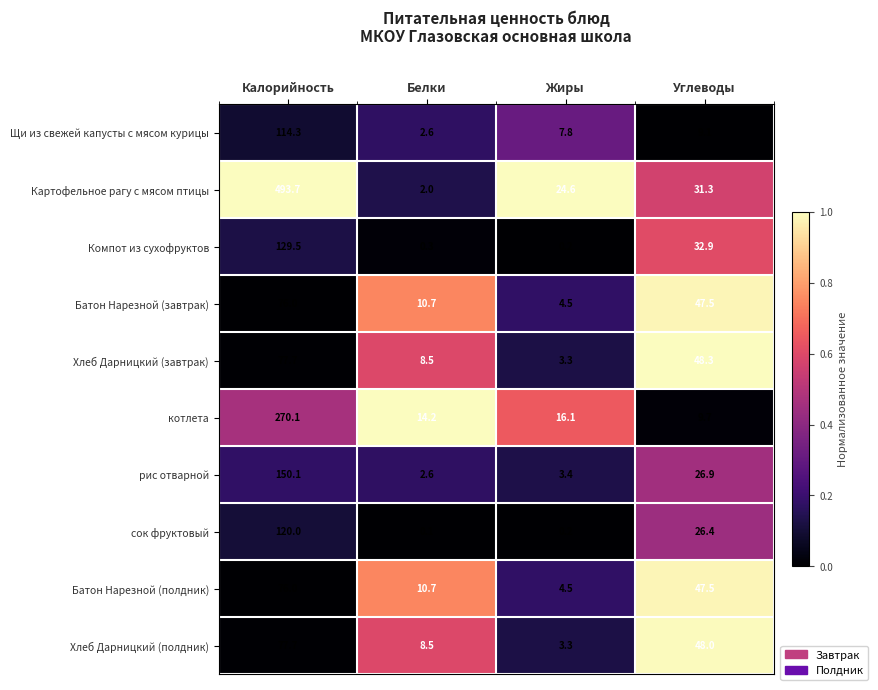

The value of Батон Нарезной (завтрак) at Углеводы is 47.5. True or false?

True